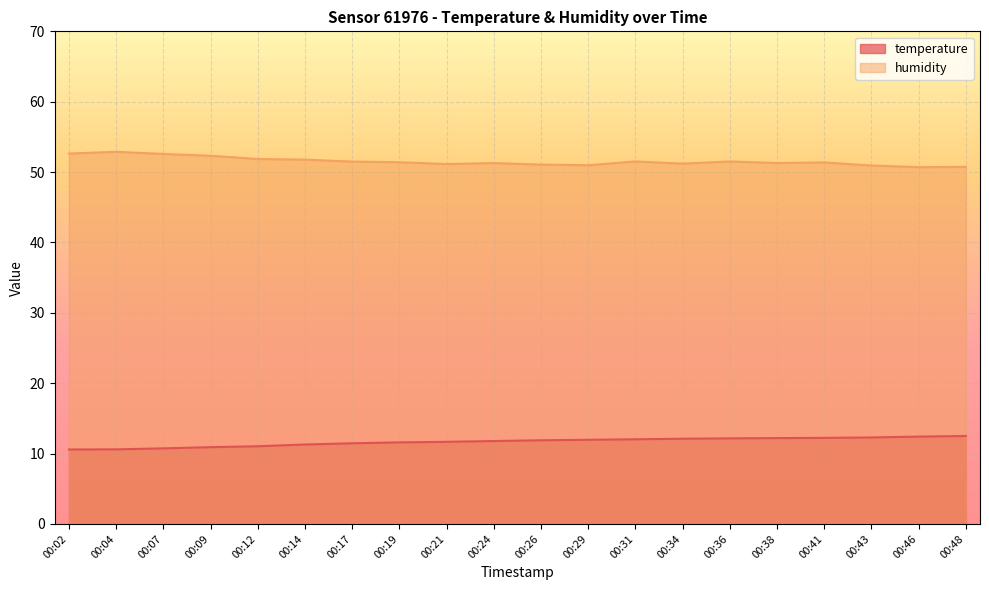

What is the difference between the maximum and minimum values in the humidity series?

2.2